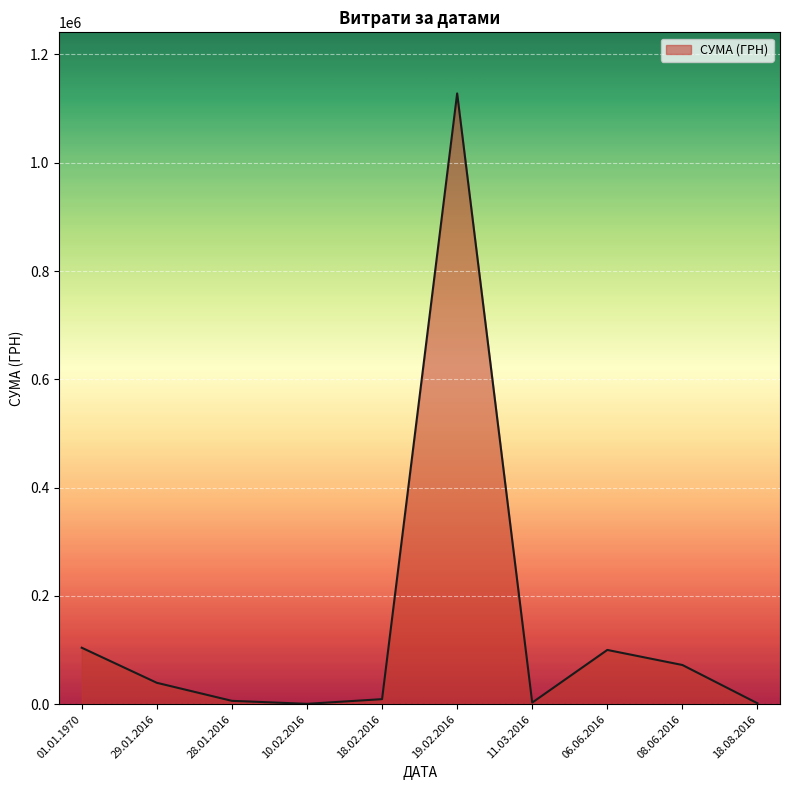

What is the difference between the maximum and minimum values?

1127236.6